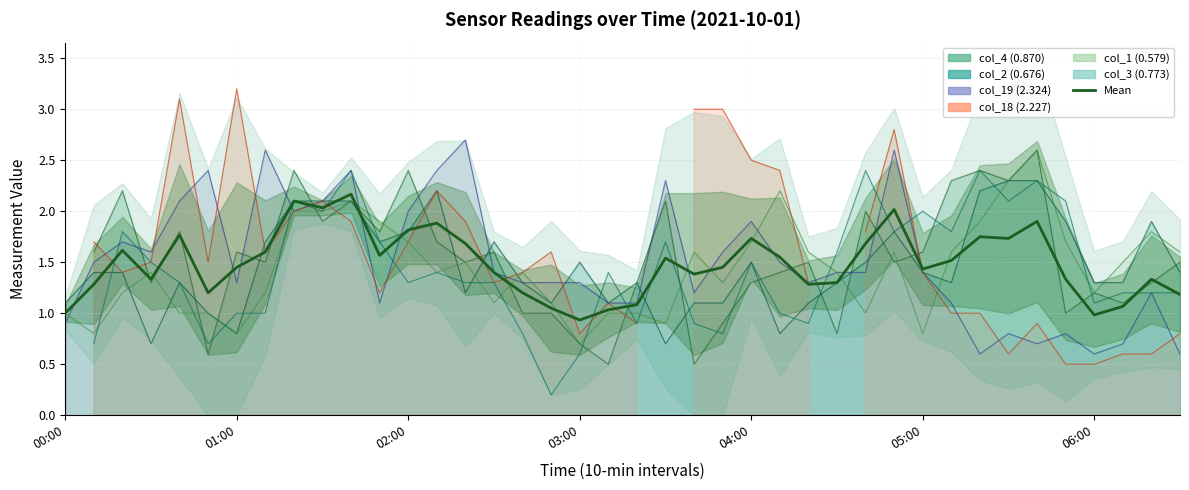

How many lines are shown in the chart?

1